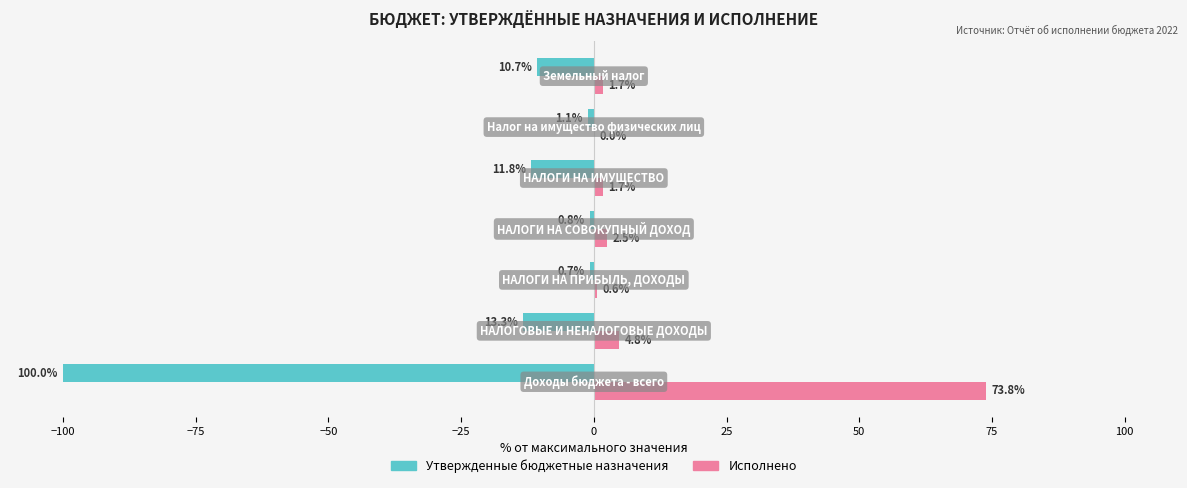

Count the number of data series in this chart.

2